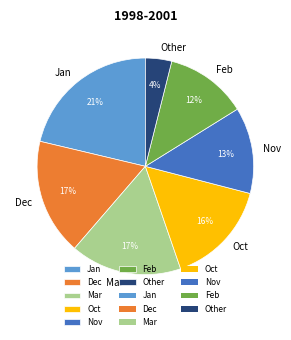

The Jan slice represents 17% of the pie. True or false?

False